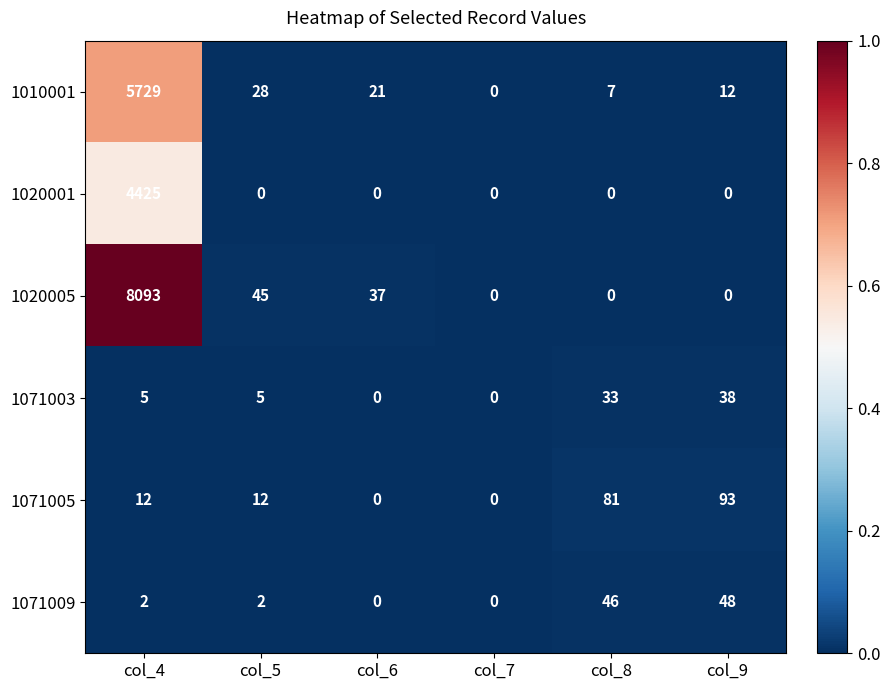

List the series in order of their peak value, lowest first.

1071003, 1071009, 1071005, 1020001, 1010001, 1020005